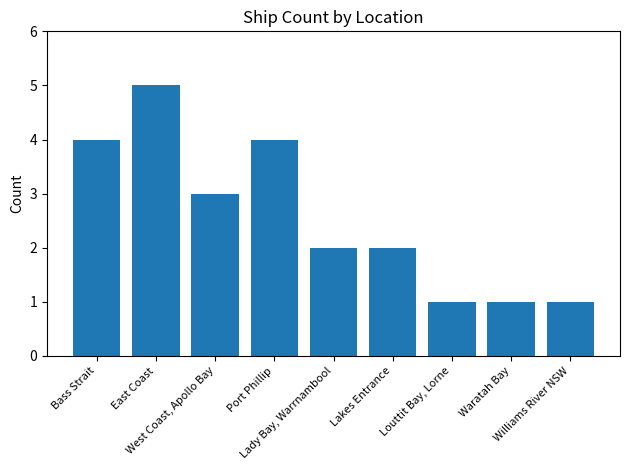

Is it true that the value at Louttit Bay, Lorne is 0?

False